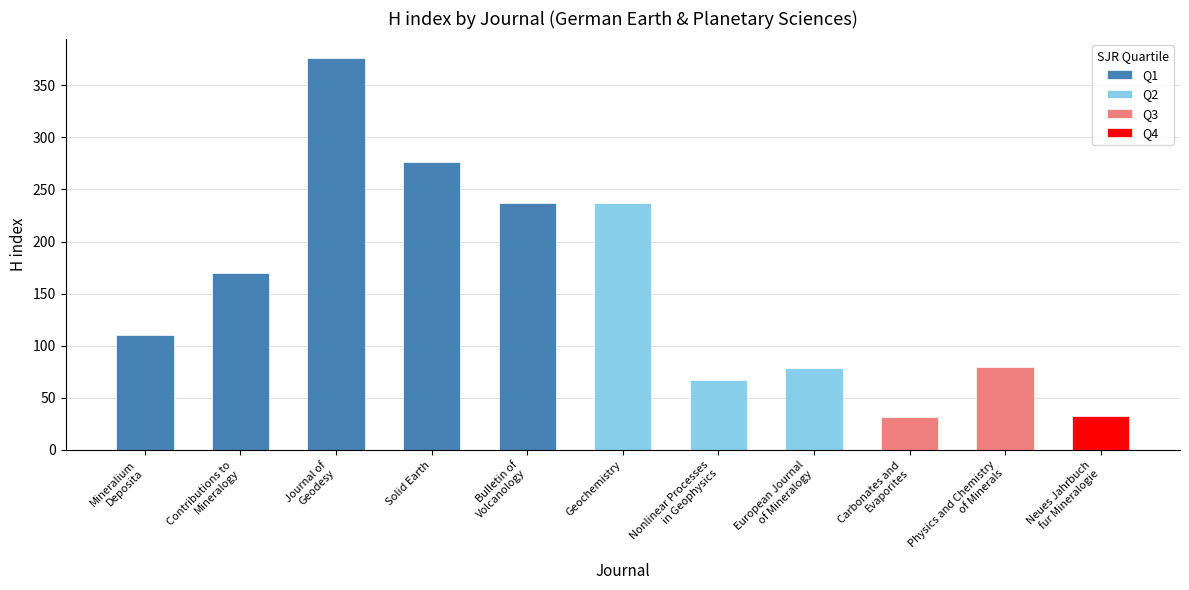

What is the greatest value displayed?

376